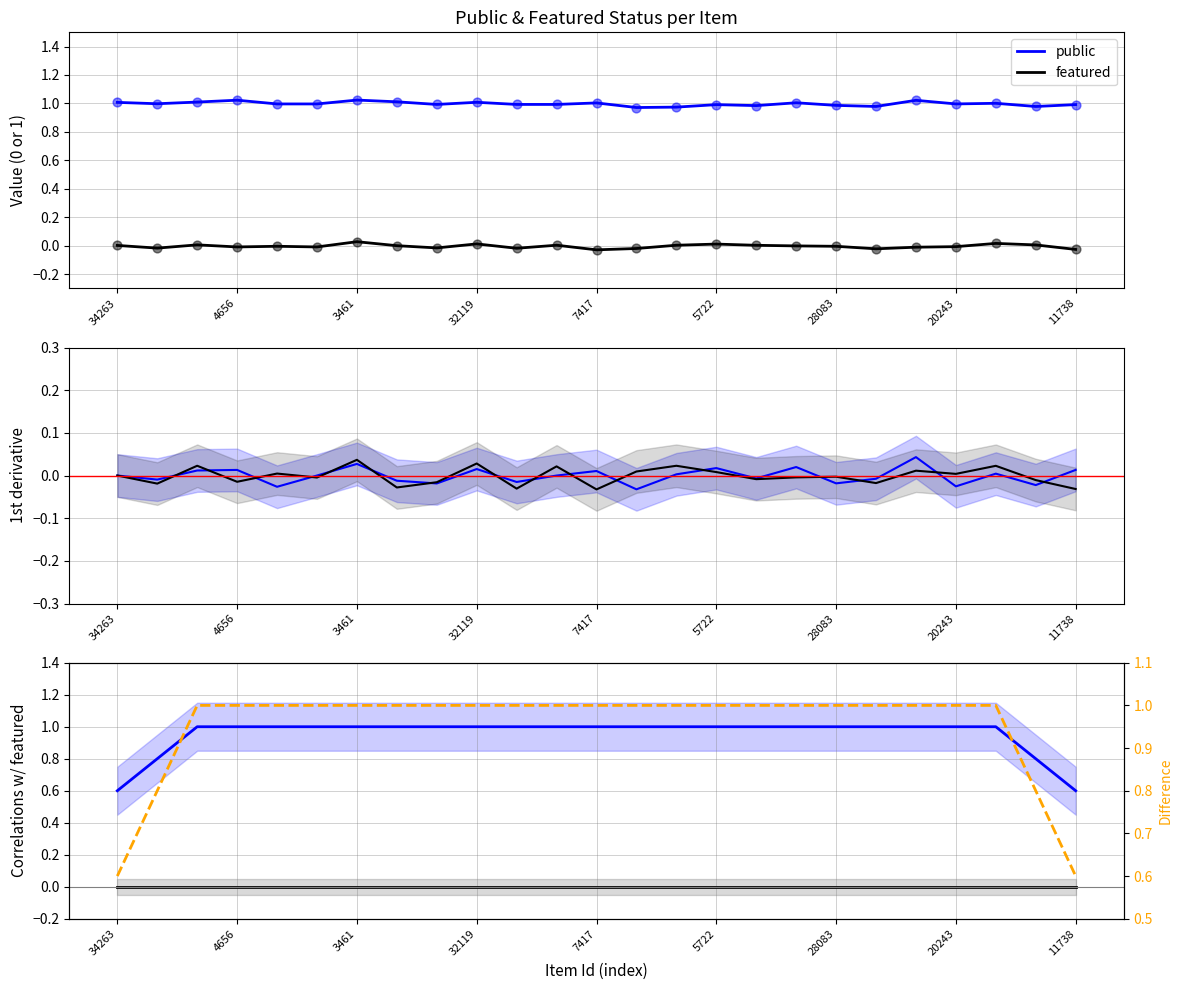

Which series has the widest spread of Y values?

public